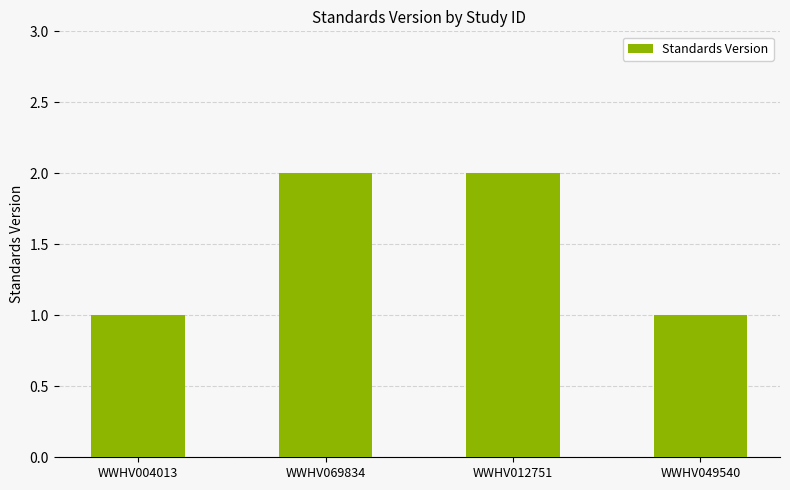

True or false: the data shows 2 at WWHV012751.

True